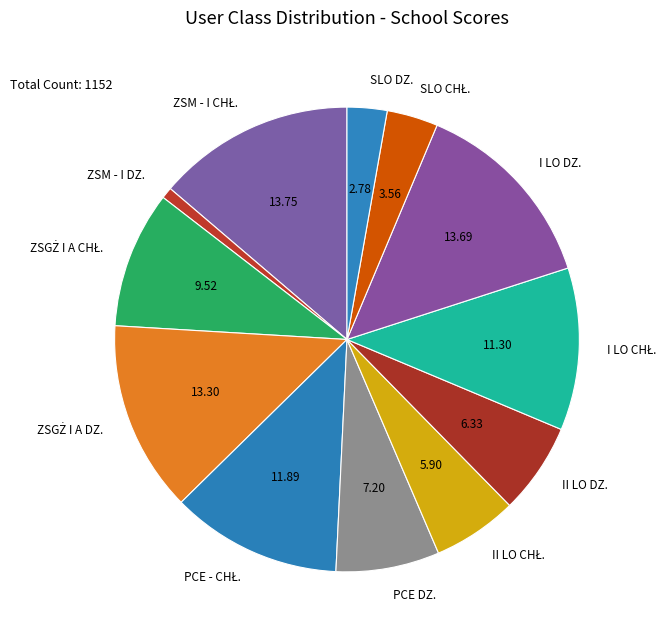

Does any single category account for the majority?

No